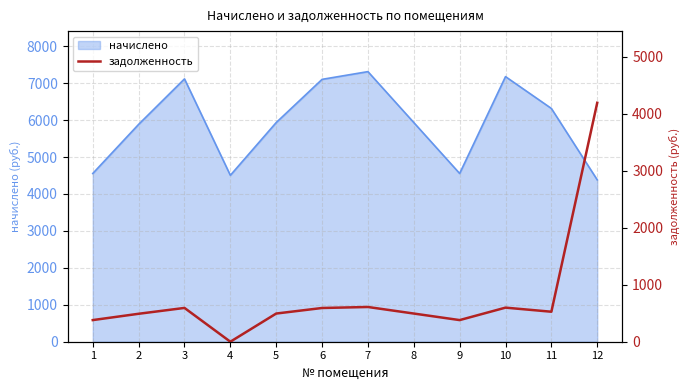

Reading left to right, what are all the values shown in this chart?

379.6	490.4	593.0	0.0	494.5	592.0	609.4	494.5	379.6	598.2	526.3	4192.8